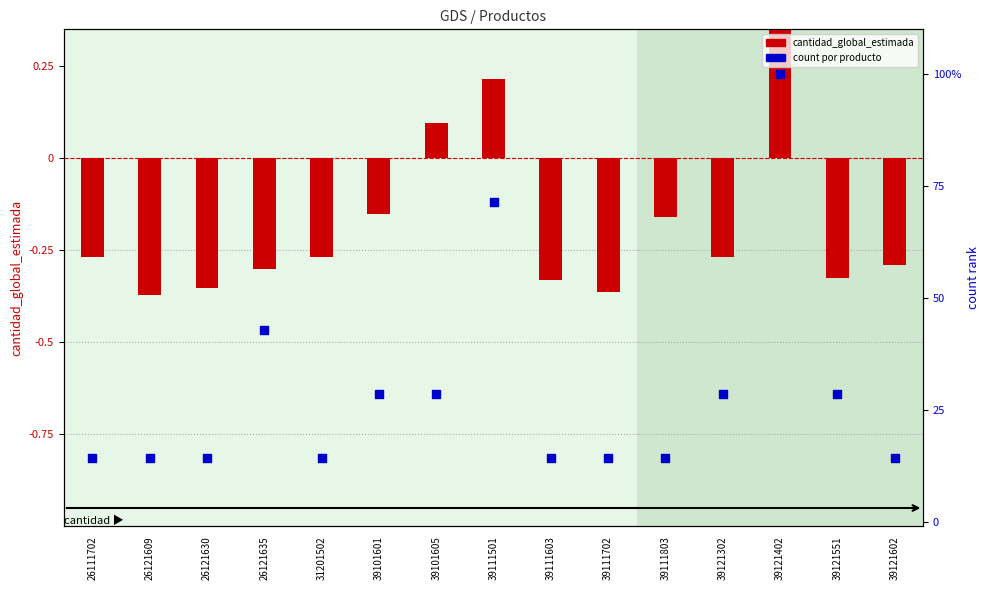

Which series has the widest spread of Y values?

count (rank)